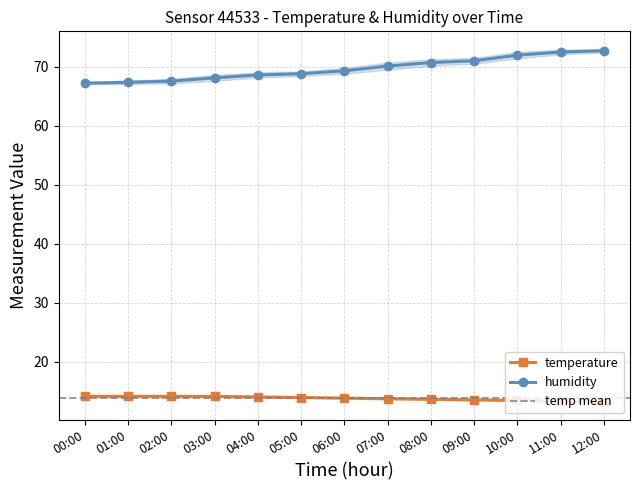

Is the value of humidity at 01:00 greater than the value of temperature at 12:00?

Yes